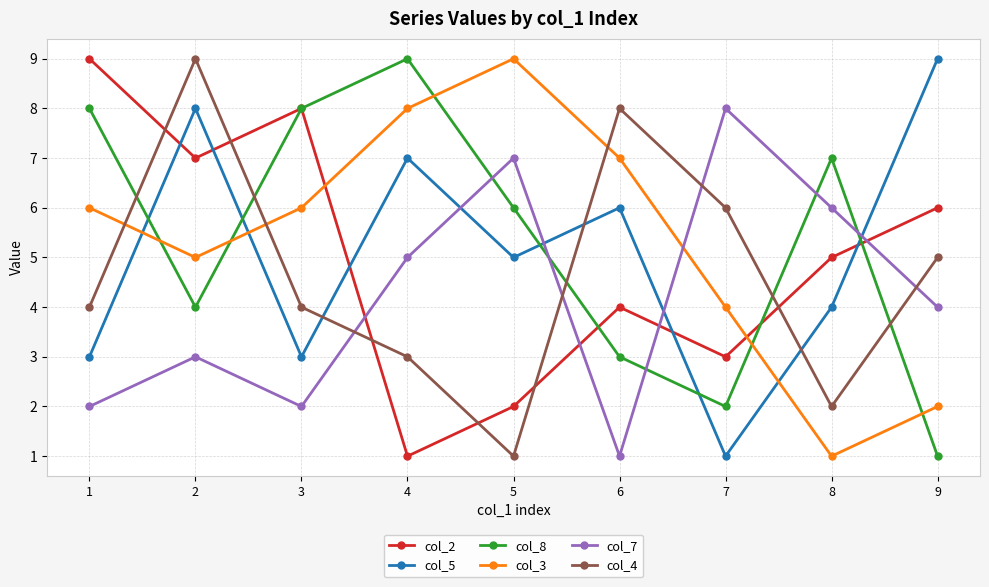

How many data points does each series have?

9